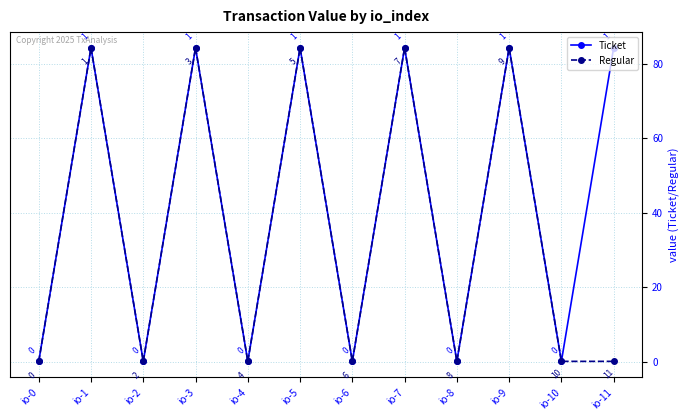

What is the maximum value for Ticket?

84.2